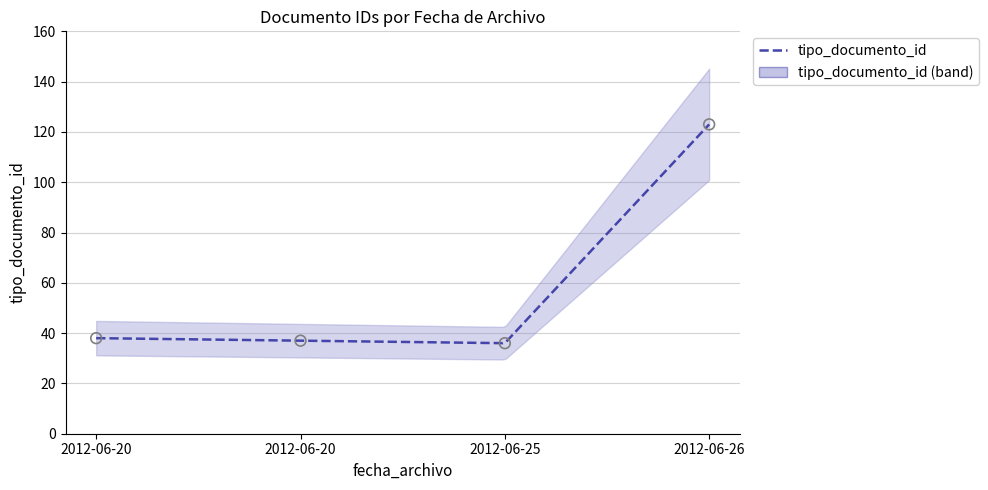

What is the ratio of the value at 2012-06-25 to the value at 2012-06-20?

1.0